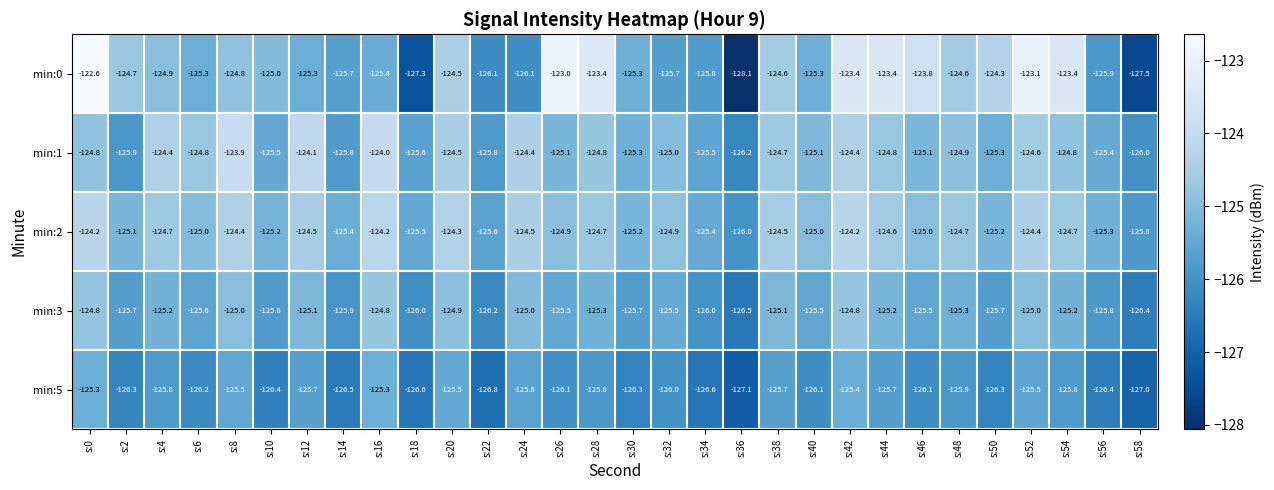

At s:38, list the series in order from smallest to largest.

min:5, min:3, min:1, min:0, min:2